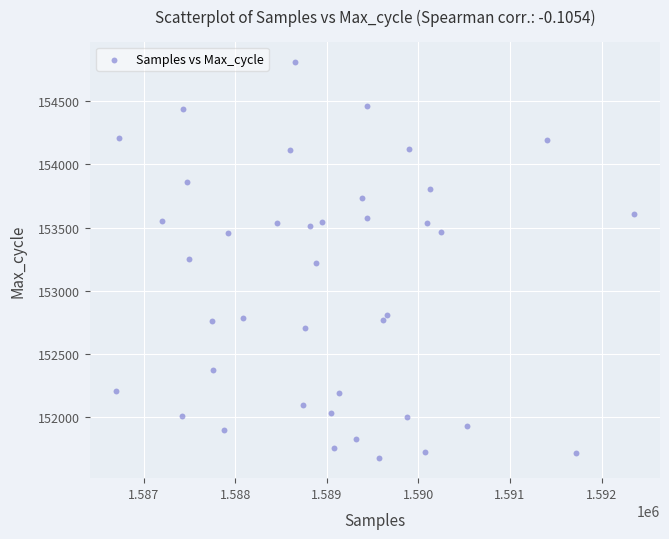

What is the range of Y values (max minus min)?

3148